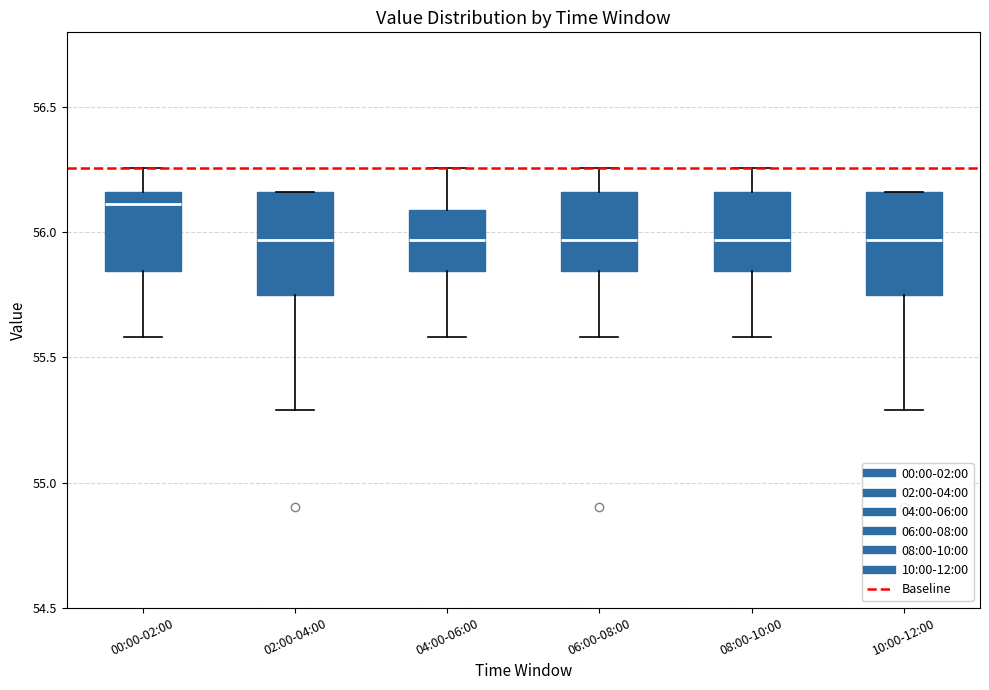

Where does the median line of the box for 04:00-06:00 sit on the y-axis? The values are not printed on the chart, so give them approximately, as read against the axis.

55.95